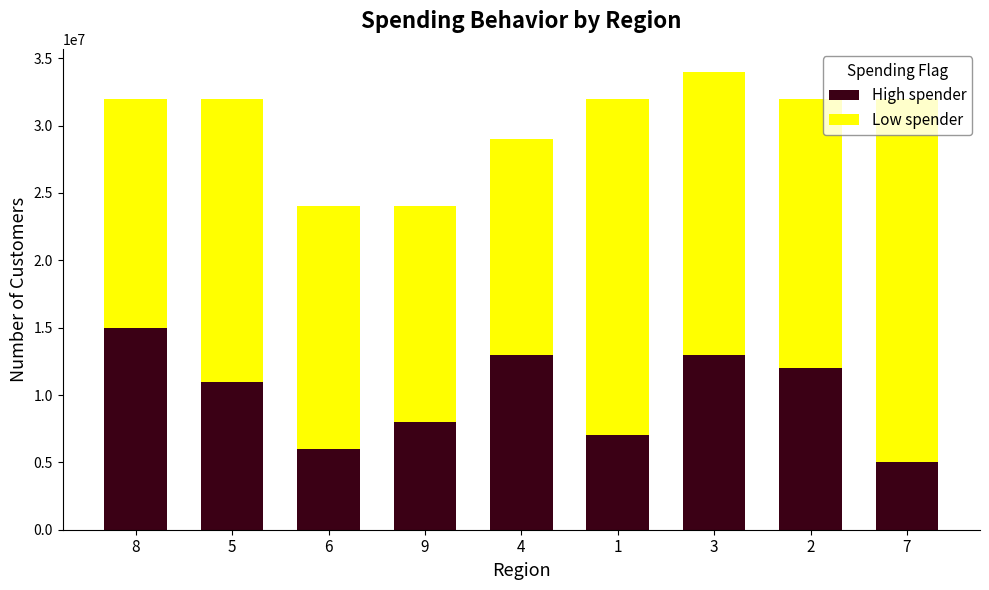

What is the total value across all series at 1?

32000000